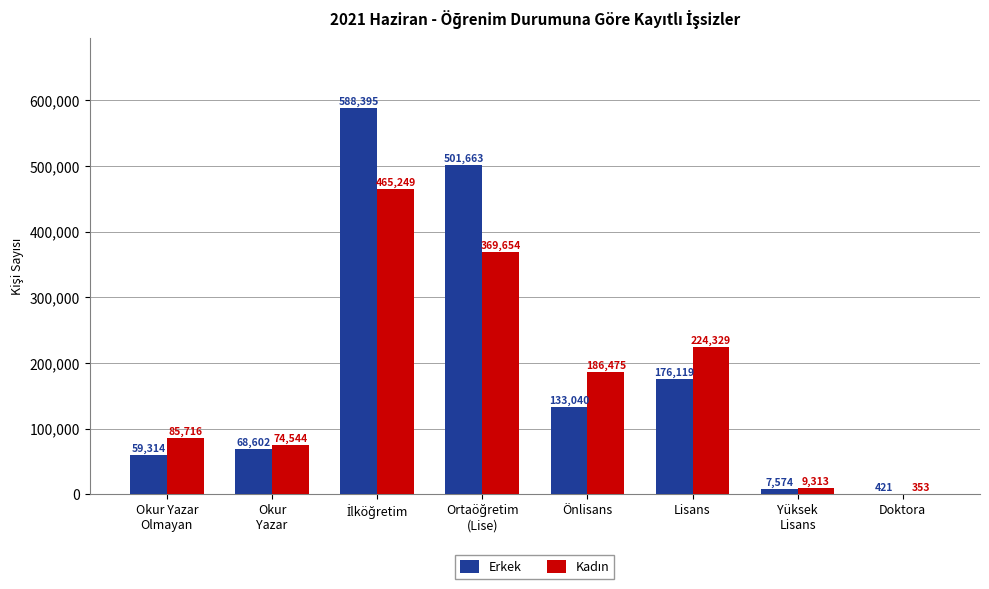

What is the highest value of the Erkek series?

588395